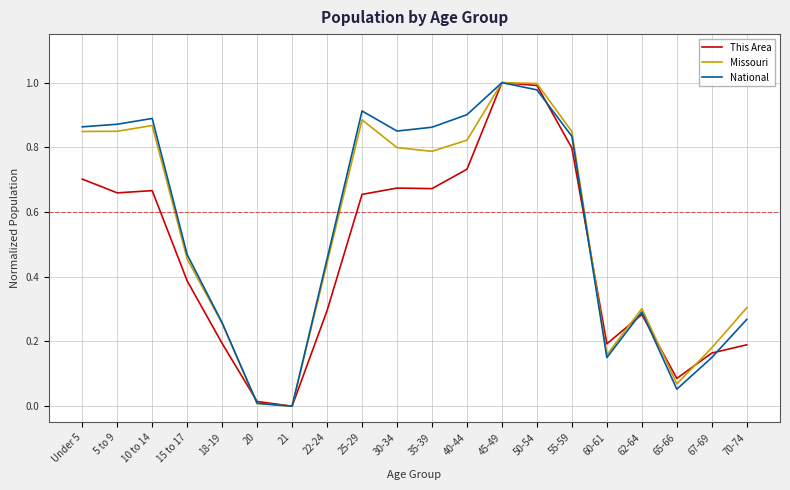

Is it true that Missouri equals 0.2 at Under 5?

False